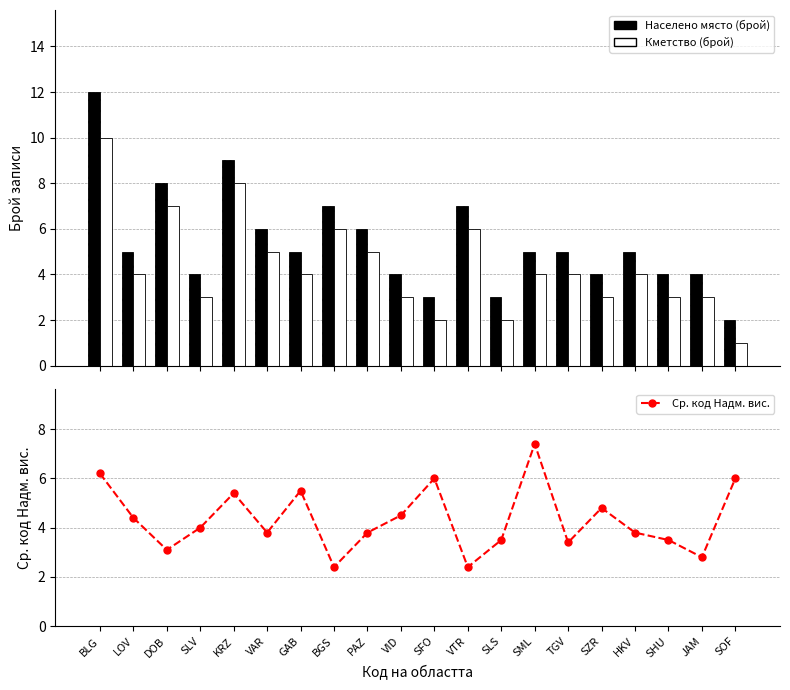

What is the difference between the Населено място (брой) values at HKV and BGS?

2.0